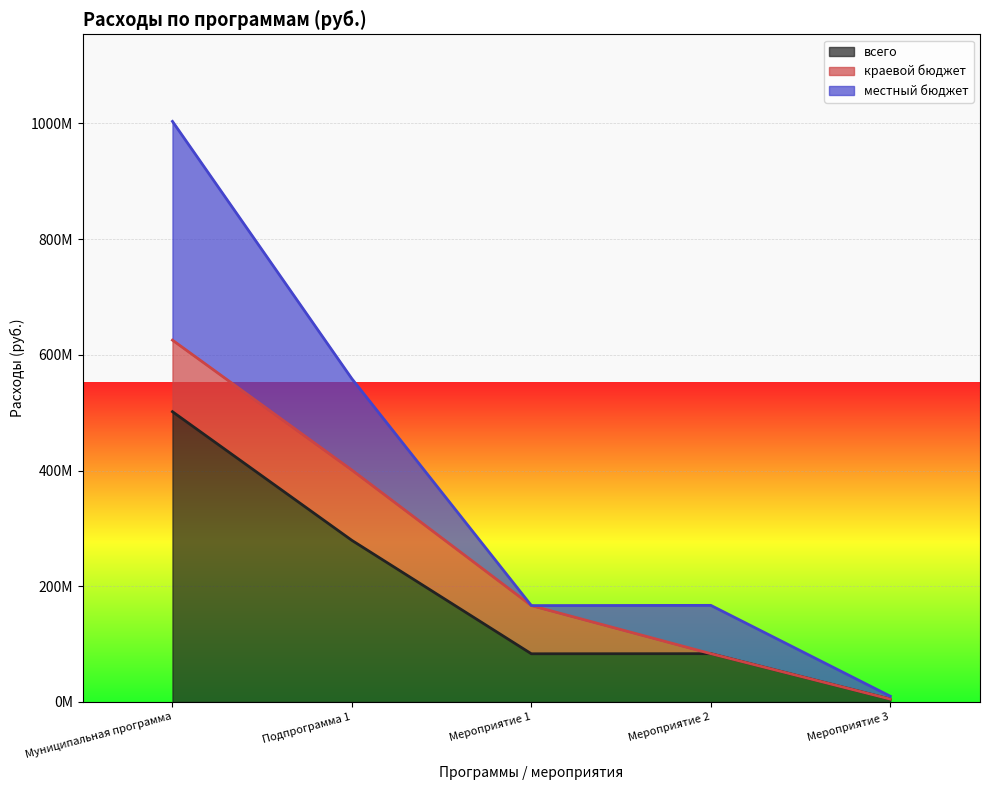

True or false: краевой бюджет and местный бюджет intersect in this chart.

True